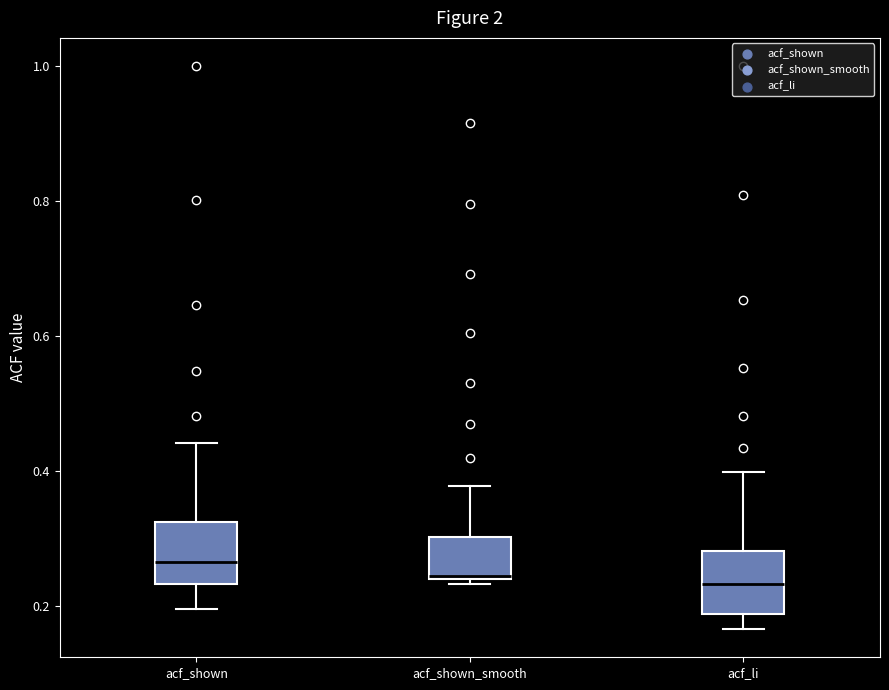

Reading left to right, transcribe this box plot: for each box, give where its median line is, the range the box spans, and where its two whiskers end, as read against the y-axis. The values are not printed on the chart, so give them approximately, as read against the axis.

acf_shown: median 0.26, box 0.24 to 0.32, whiskers 0.20 to 0.44
acf_shown_smooth: median 0.24 (drawn on the box's lower edge), box 0.24 to 0.30, whiskers 0.24 (just below the box's lower edge) to 0.38
acf_li: median 0.24, box 0.18 to 0.28, whiskers 0.16 to 0.40